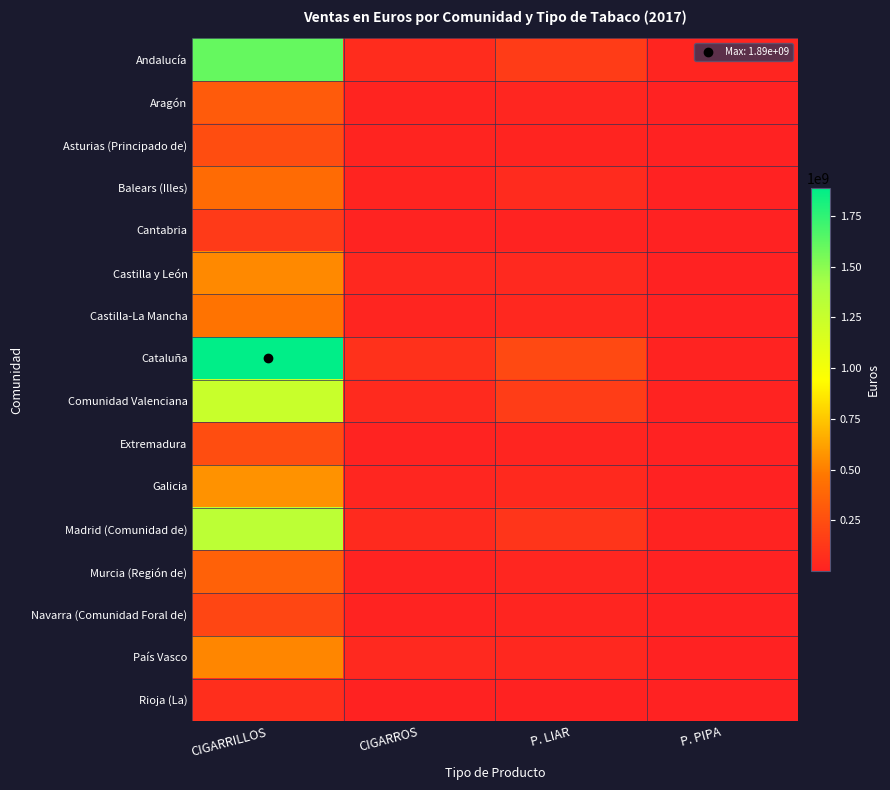

Reading left to right, what are all the values shown in this chart?

Andalucía: CIGARRILLOS=1602719145.0	CIGARROS=62543085.0	P. LIAR=149420194.6	P. PIPA=19049411.2
Aragón: CIGARRILLOS=318976245.4	CIGARROS=18141429.5	P. LIAR=26521686.1	P. PIPA=1340812.1
Asturias (Principado de): CIGARRILLOS=244931653.1	CIGARROS=16011313.3	P. LIAR=18627321.2	P. PIPA=907134.1
Balears (Illes): CIGARRILLOS=407805046.8	CIGARROS=15312207.5	P. LIAR=52079267.2	P. PIPA=2218033.5
Cantabria: CIGARRILLOS=139615294.1	CIGARROS=9704146.1	P. LIAR=10935243.1	P. PIPA=483799.8
Castilla y León: CIGARRILLOS=536083123.4	CIGARROS=37863239.0	P. LIAR=41962223.1	P. PIPA=2778656.9
Castilla-La Mancha: CIGARRILLOS=455747953.2	CIGARROS=19344289.0	P. LIAR=38107923.6	P. PIPA=3061697.0
Cataluña: CIGARRILLOS=1885767289.3	CIGARROS=91382315.1	P. LIAR=219309820.9	P. PIPA=12147545.1
Comunidad Valenciana: CIGARRILLOS=1241679168.5	CIGARROS=48465753.7	P. LIAR=153177154.9	P. PIPA=10284614.7
Extremadura: CIGARRILLOS=244410587.6	CIGARROS=11891888.8	P. LIAR=19226477.7	P. PIPA=1678418.4
Galicia: CIGARRILLOS=569764314.3	CIGARROS=29458505.2	P. LIAR=46653718.1	P. PIPA=1914239.7
Madrid (Comunidad de): CIGARRILLOS=1312594223.3	CIGARROS=49457791.4	P. LIAR=108071936.3	P. PIPA=10152291.4
Murcia (Región de): CIGARRILLOS=357291933.9	CIGARROS=11245548.9	P. LIAR=27973518.9	P. PIPA=2099001.1
Navarra (Comunidad Foral de): CIGARRILLOS=206082412.9	CIGARROS=12949601.2	P. LIAR=19642595.6	P. PIPA=631410.6
País Vasco: CIGARRILLOS=526563952.2	CIGARROS=43573543.5	P. LIAR=38703837.5	P. PIPA=1663730.8
Rioja (La): CIGARRILLOS=72316888.5	CIGARROS=6573885.9	P. LIAR=4661736.2	P. PIPA=254746.3